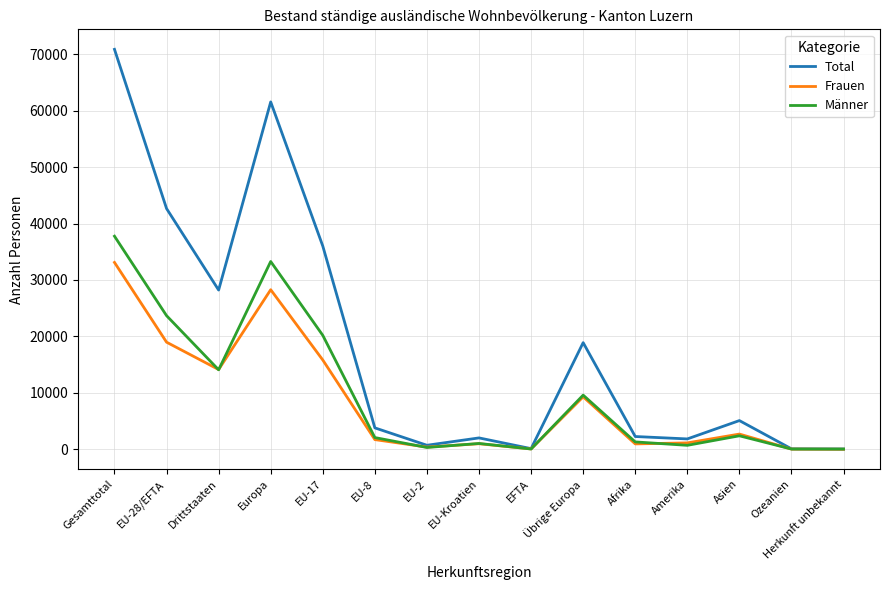

What value does the Frauen series have at EU-2, to the nearest 10?

390